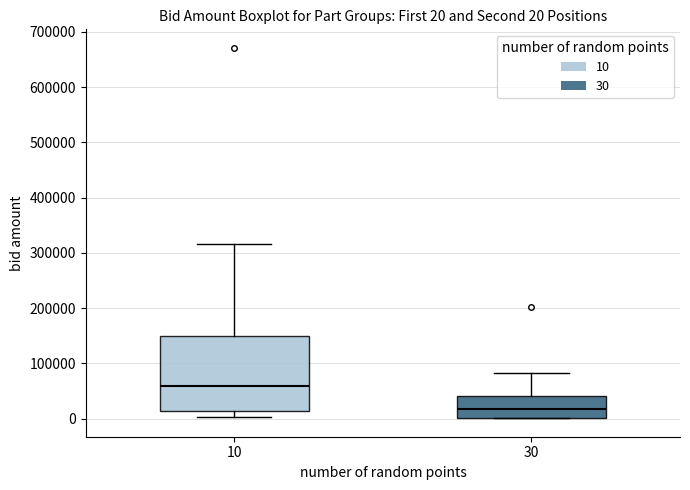

Which box is the tallest, from its lower edge to its upper edge?

10